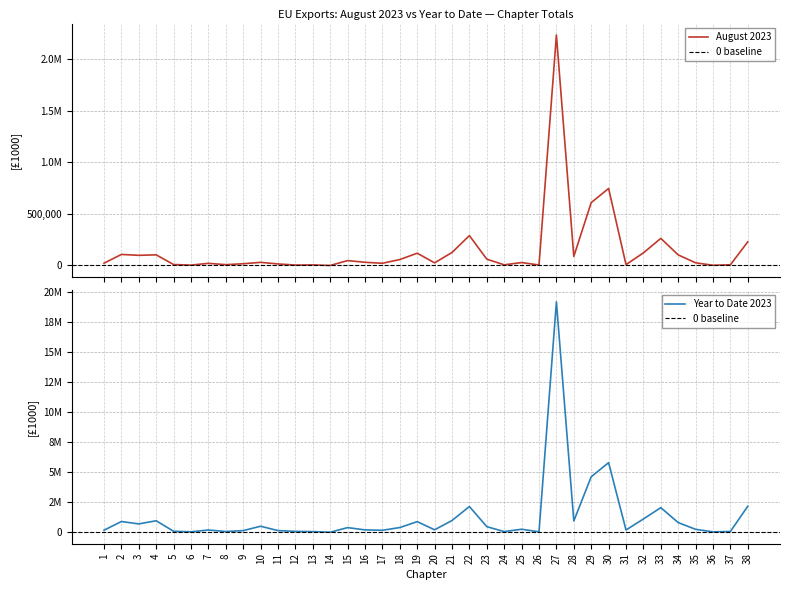

Rank the series at 5 from lowest to highest value.

August 2023, Year to Date 2023